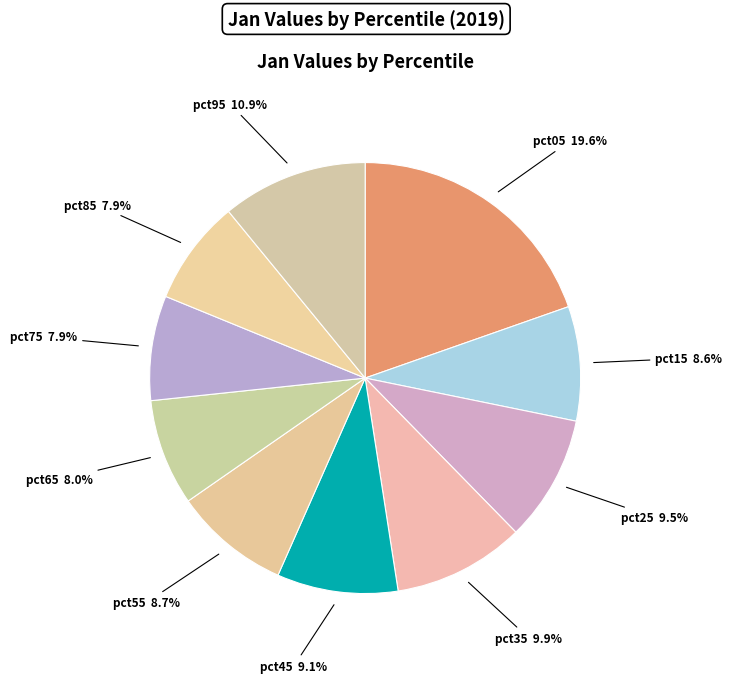

What is the total percentage of pct55 and pct15?

17.3%